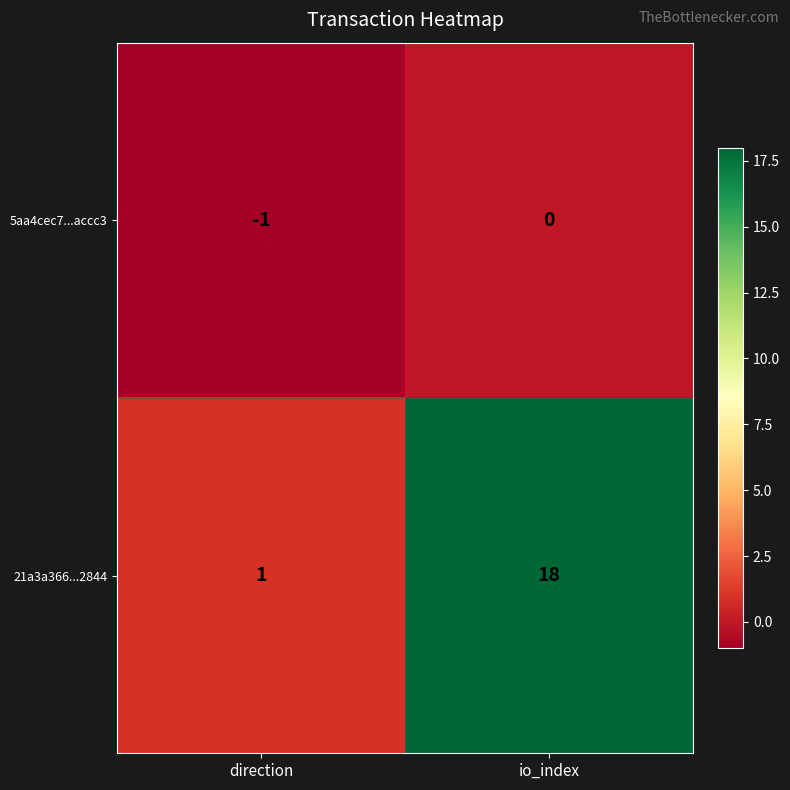

Rank the series at io_index from lowest to highest value.

5aa4cec7...accc3, 21a3a366...2844